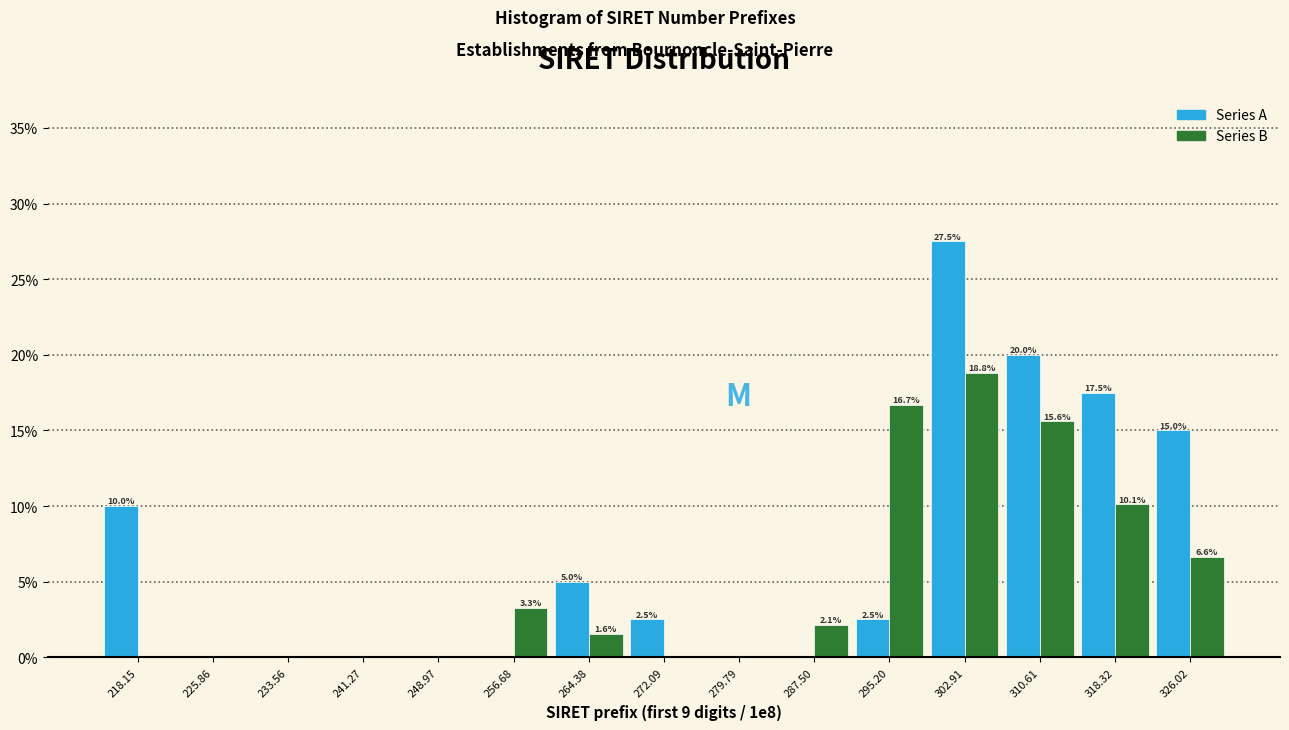

In the Series B series, which range on the x-axis has the tallest bar?

299 to 307